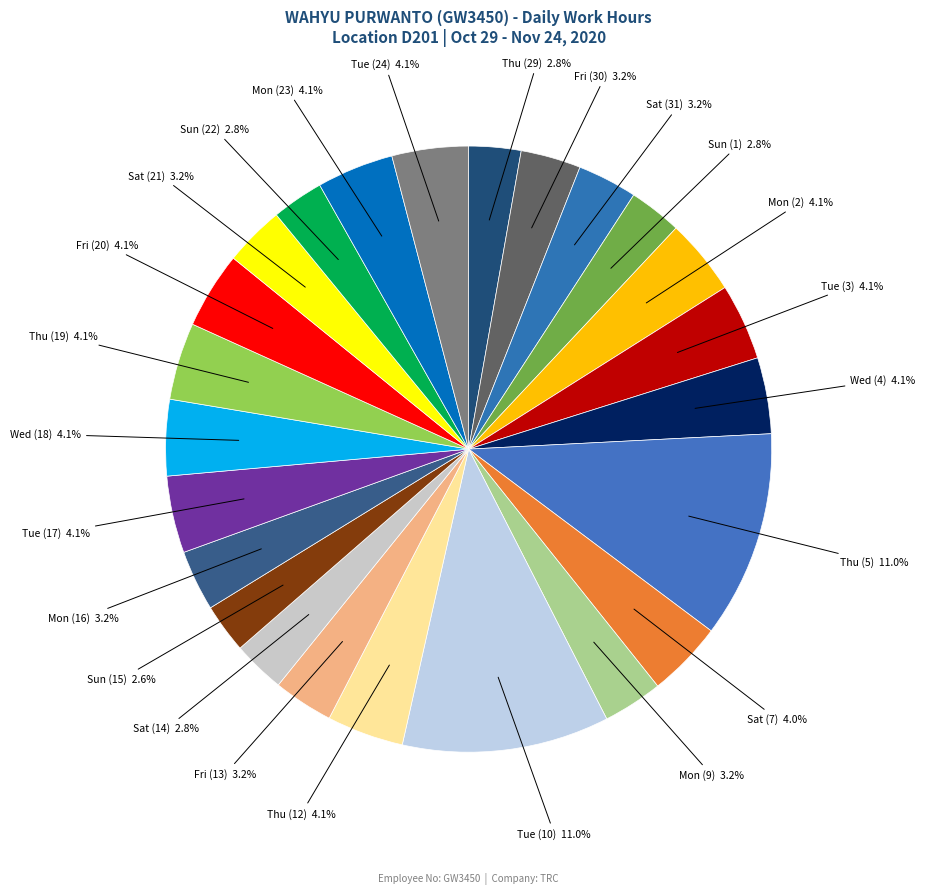

How much of the chart is everything except Mon (9)?

96.8%